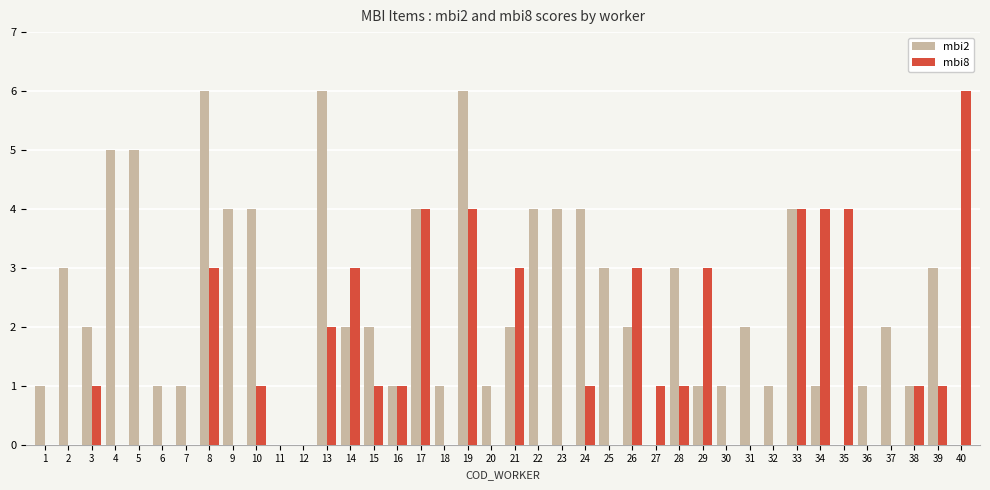

True or false: mbi2 has a value of 2 at 21.

True